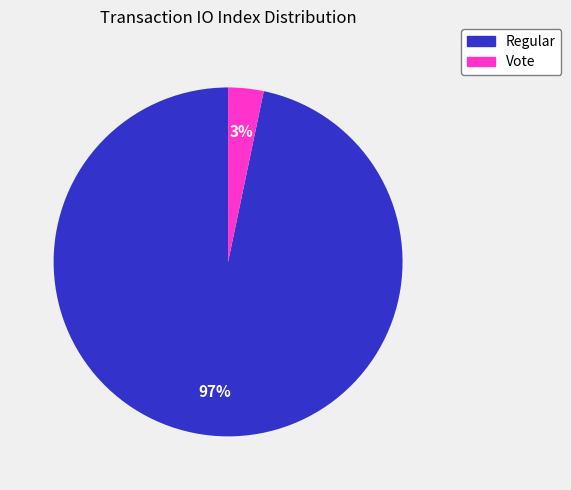

To the nearest percent, what is the average slice percentage?

50%